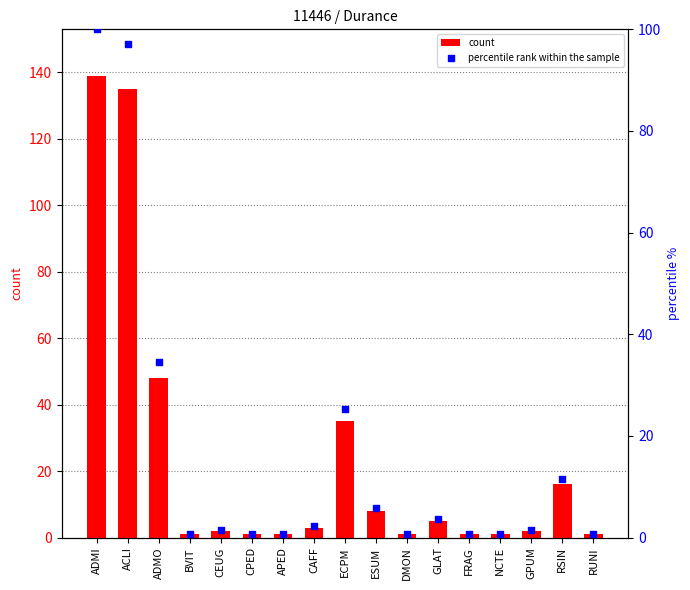

What is the total value across all series at RUNI?

1.7